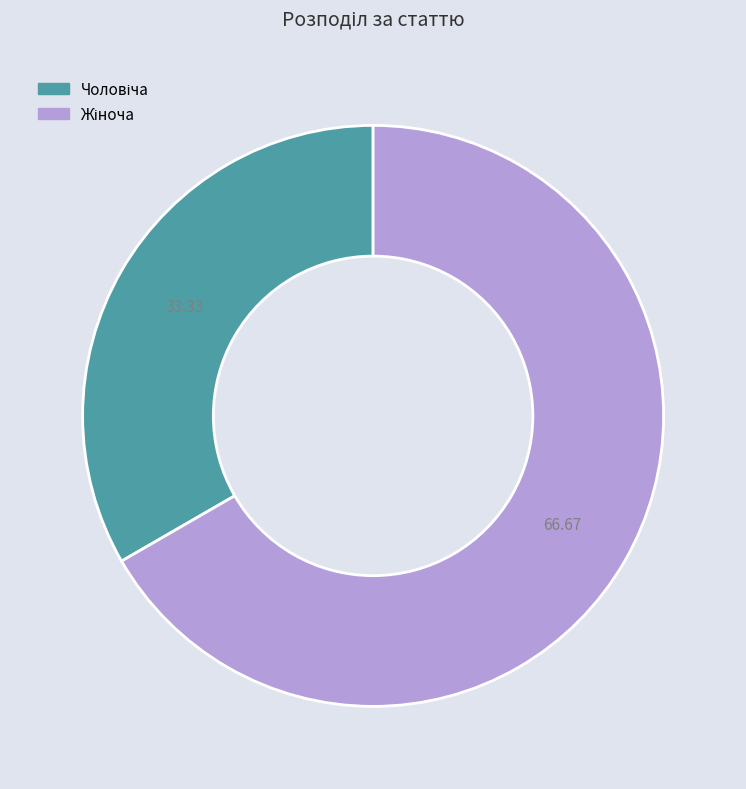

How many slices are in this pie chart?

2